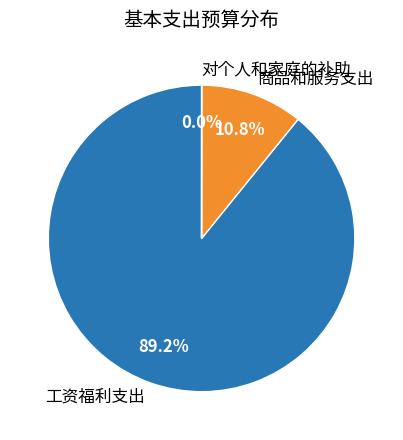

What is the majority slice?

工资福利支出